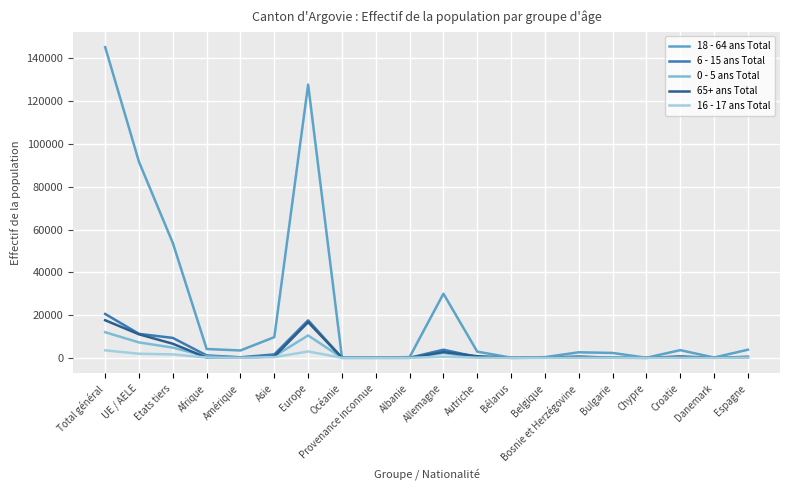

What is the maximum value shown in the chart?

145292